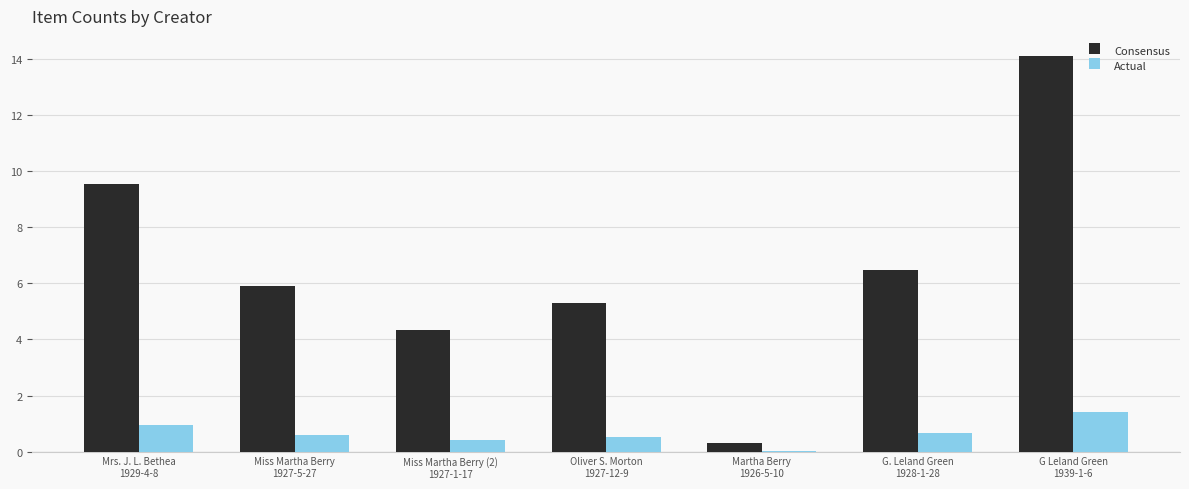

What is the sum of all Consensus values?

46.0